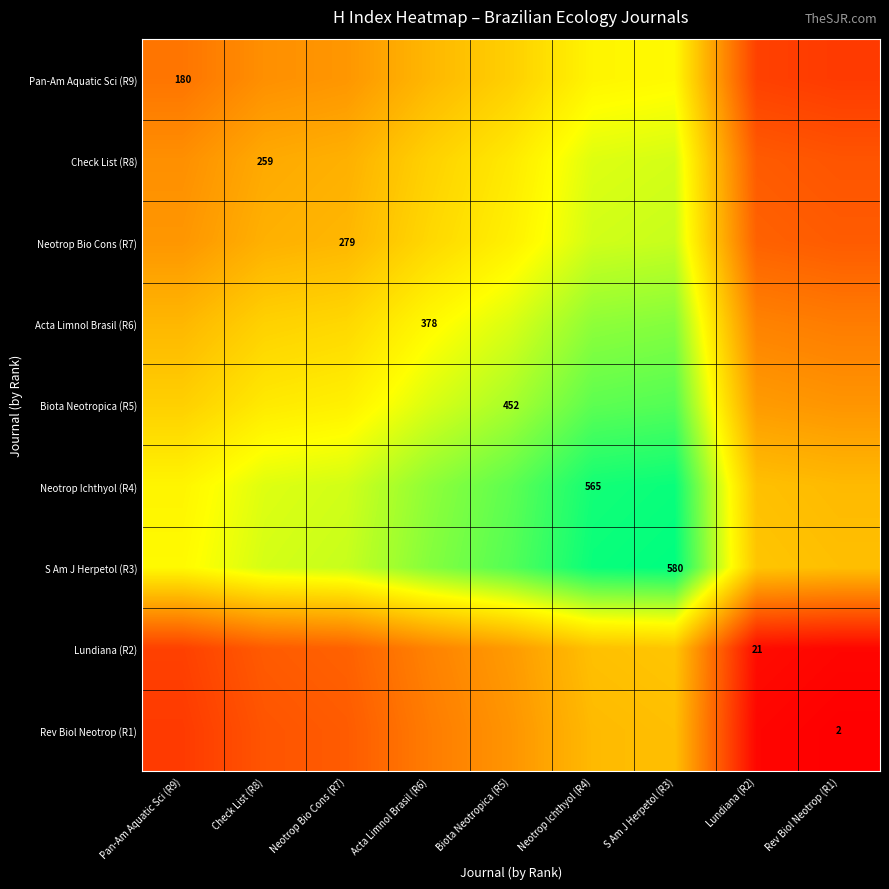

True or false: Lundiana (R2) has a value of 21.0 at Lundiana (R2).

True